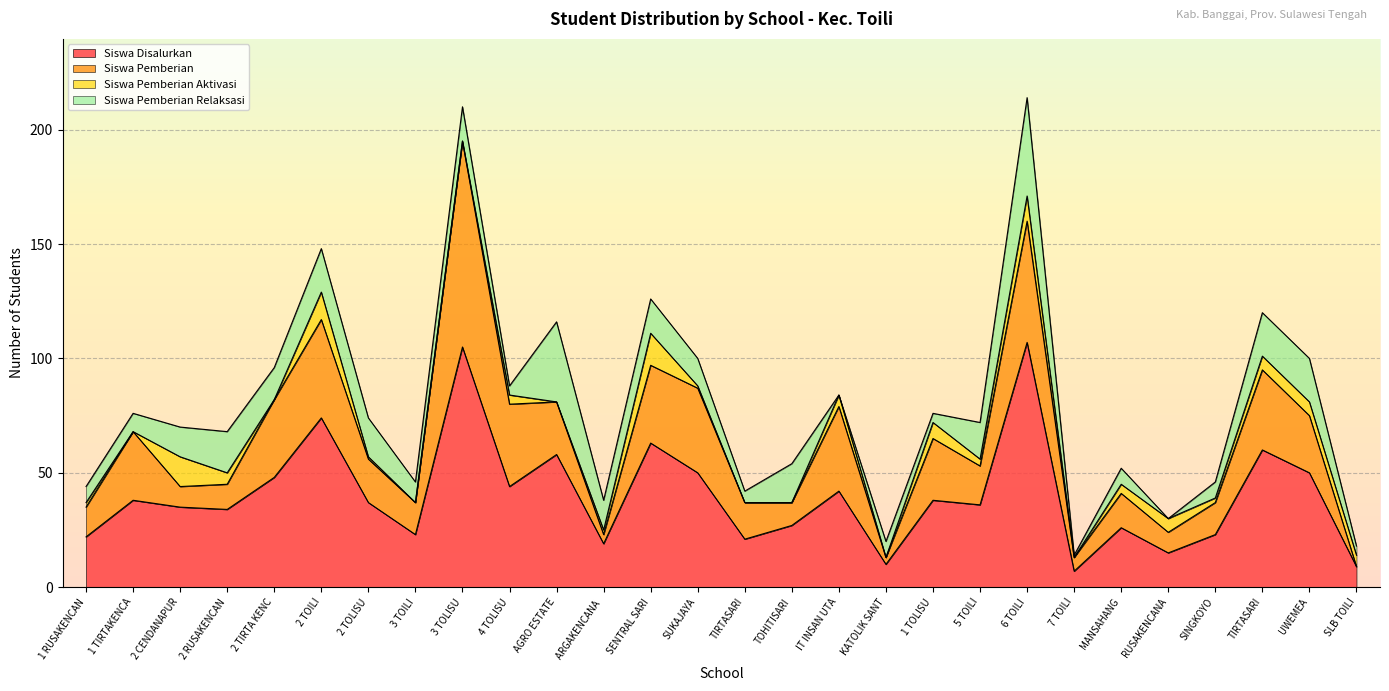

The value of Siswa Disalurkan at SD IT INSAN UTAMA TOILI is 21. True or false?

False